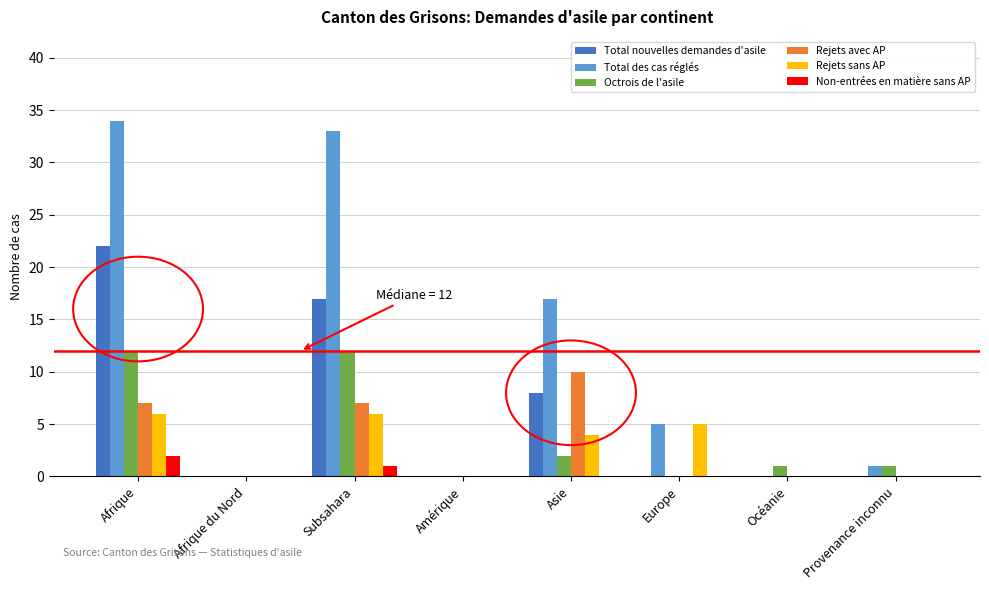

Reading right to left, what are all the values shown in this chart?

Total nouvelles demandes d'asile: Provenance inconnu=0	Océanie=0	Europe=0	Asie=8	Amérique=0	Subsahara=17	Afrique du Nord=0	Afrique=22
Total des cas réglés: Provenance inconnu=1	Océanie=0	Europe=5	Asie=17	Amérique=0	Subsahara=33	Afrique du Nord=0	Afrique=34
Octrois de l'asile: Provenance inconnu=1	Océanie=1	Europe=0	Asie=2	Amérique=0	Subsahara=12	Afrique du Nord=0	Afrique=12
Rejets avec AP: Provenance inconnu=0	Océanie=0	Europe=0	Asie=10	Amérique=0	Subsahara=7	Afrique du Nord=0	Afrique=7
Rejets sans AP: Provenance inconnu=0	Océanie=0	Europe=5	Asie=4	Amérique=0	Subsahara=6	Afrique du Nord=0	Afrique=6
Non-entrées en matière sans AP: Provenance inconnu=0	Océanie=0	Europe=0	Asie=0	Amérique=0	Subsahara=1	Afrique du Nord=0	Afrique=2